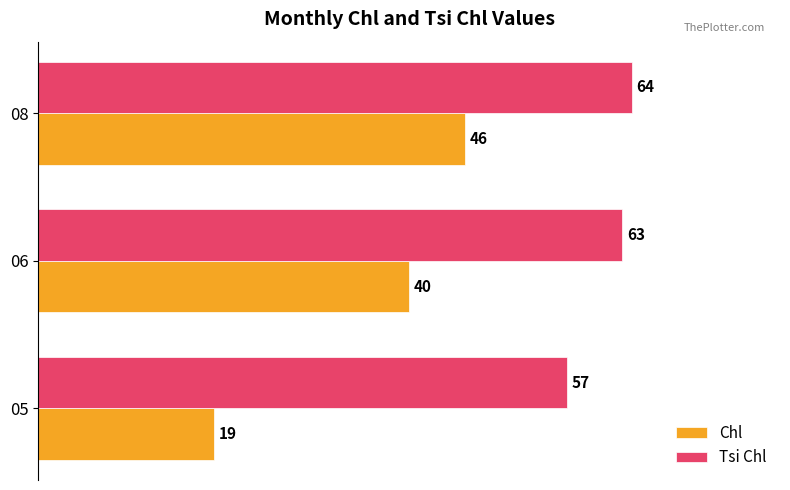

List the series in order of their overall mean, lowest first.

Chl, Tsi Chl